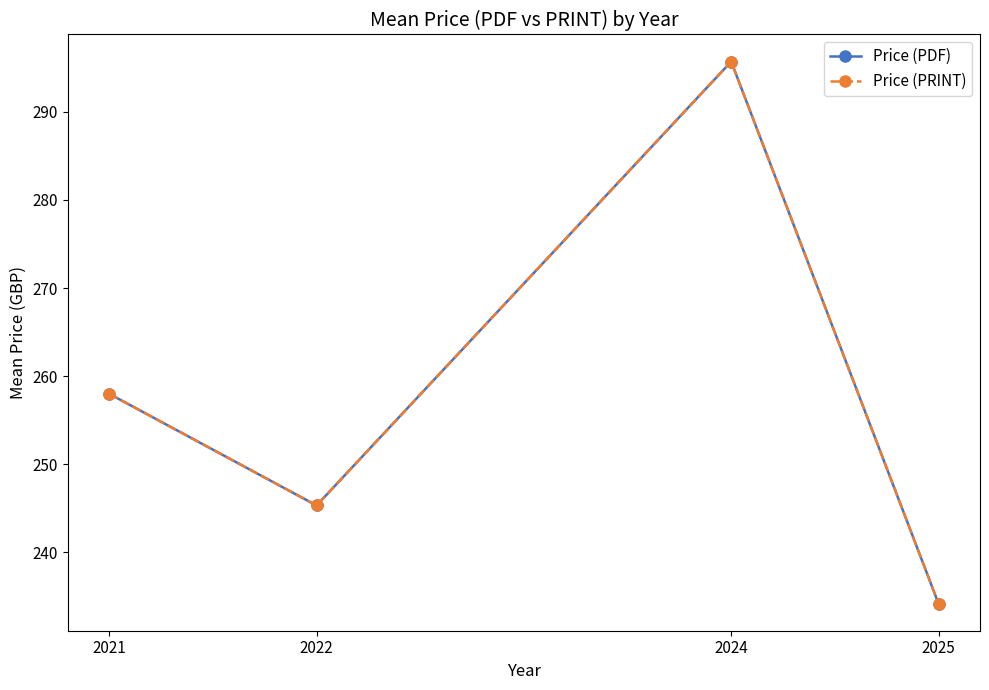

List the series in order of their peak value, highest first.

Price (PDF), Price (PRINT)